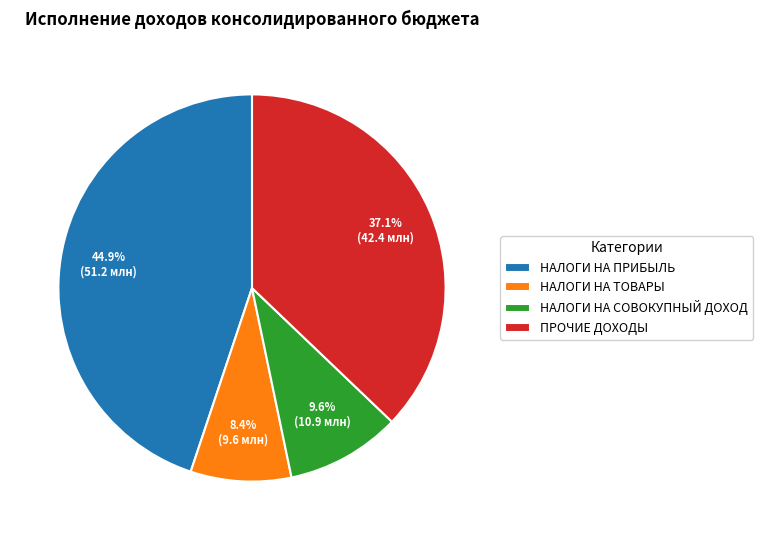

Is there a majority slice in this chart?

No